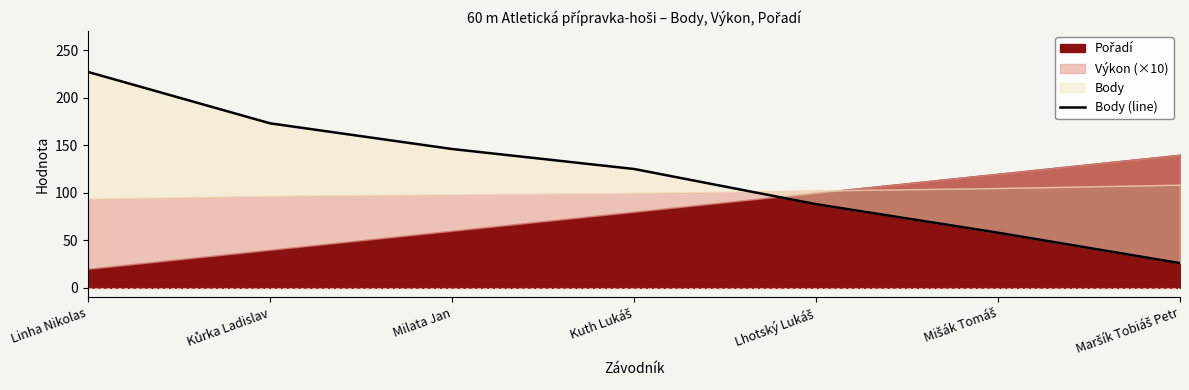

Read the value at Kůrka Ladislav.

173